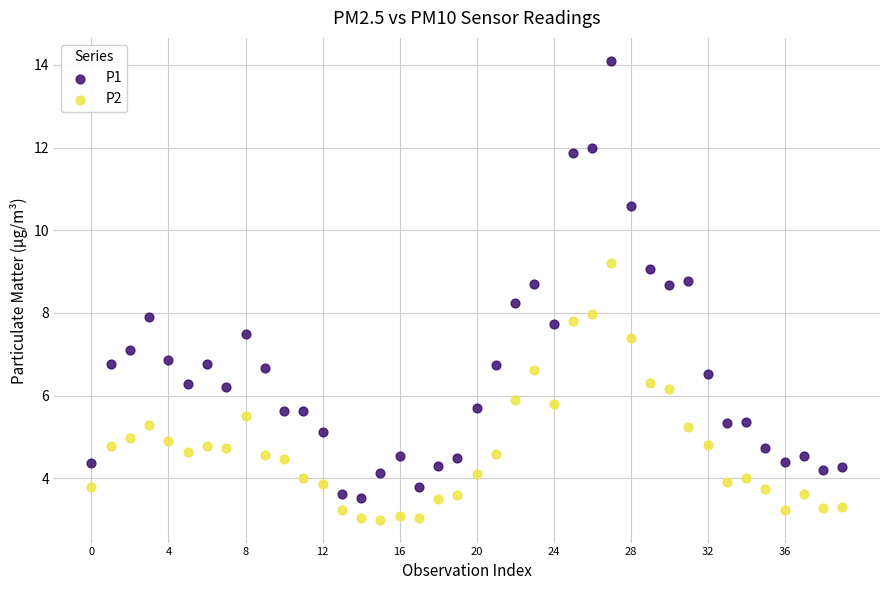

Which series has the widest spread of Y values?

P1